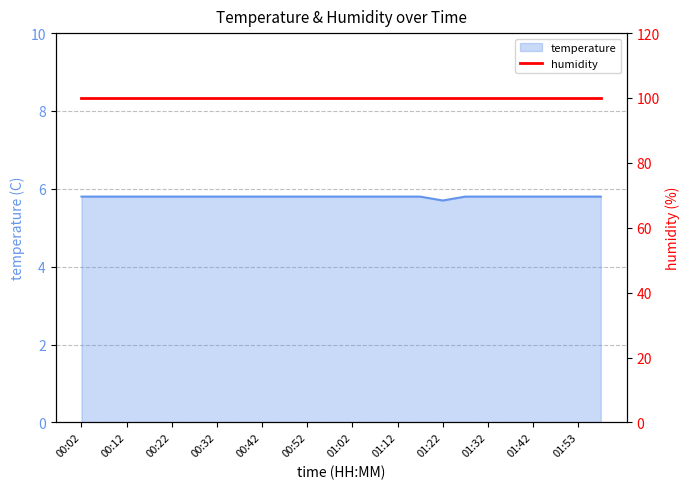

Rank the categories by value from lowest to highest.

01:22, 00:02, 00:07, 00:12, 00:17, 00:22, 00:27, 00:32, 00:37, 00:42, 00:47, 00:52, 00:57, 01:02, 01:07, 01:12, 01:17, 01:27, 01:32, 01:37, 01:42, 01:48, 01:53, 01:58